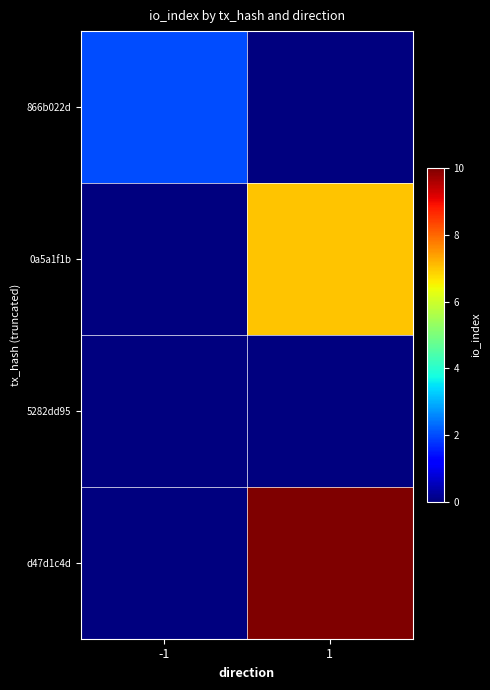

At 1, list the series in order from largest to smallest.

d47d1c4d, 0a5a1f1b, 866b022d, 5282dd95